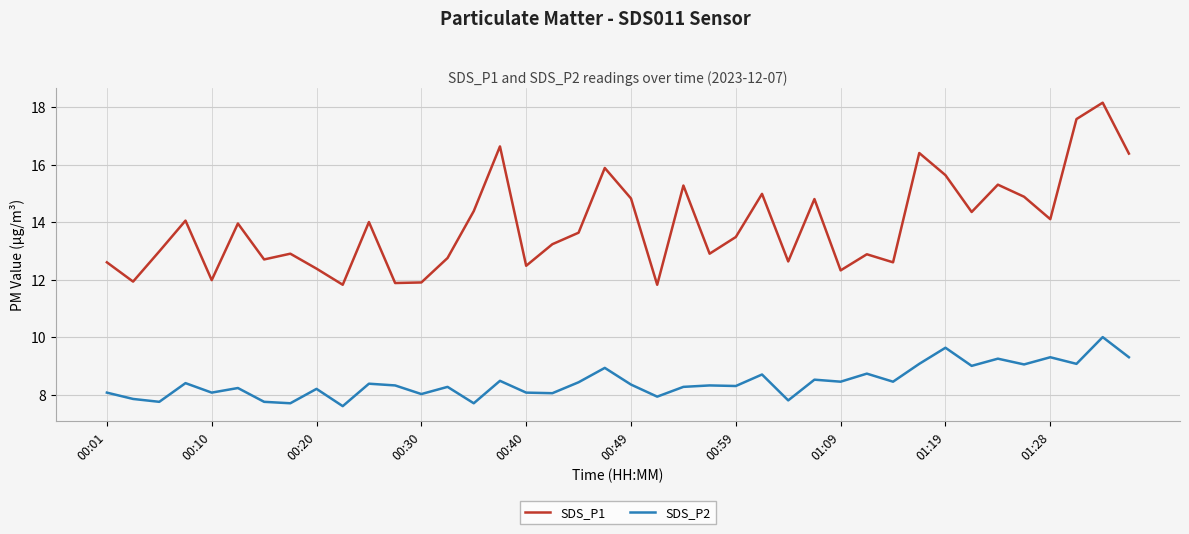

What is the difference between the maximum and minimum values in the SDS_P1 series?

6.3